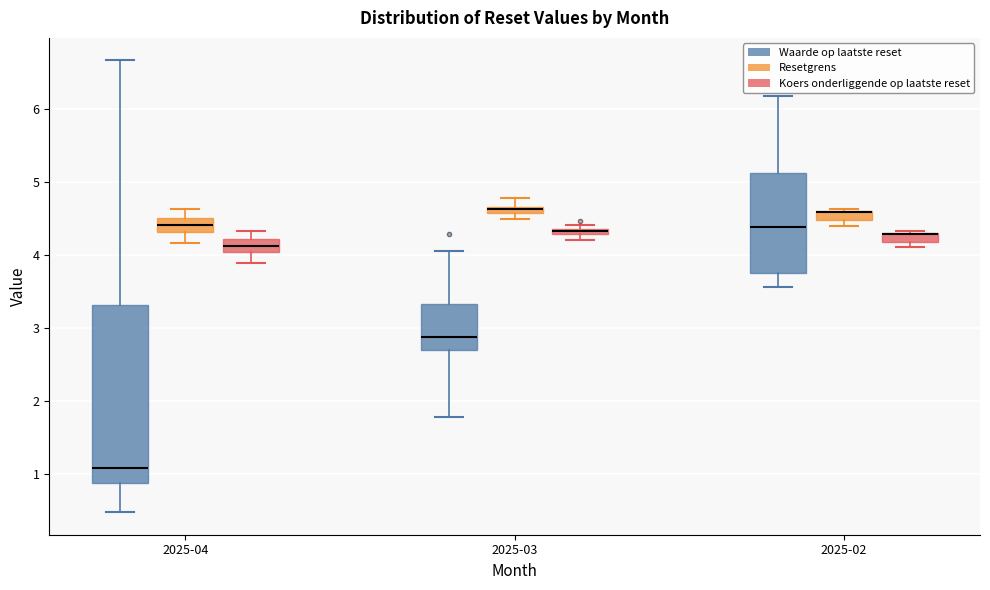

Where is the upper edge of the box for 2025-02 (Resetgrens) on the y-axis? The values are not printed on the chart, so give them approximately, as read against the axis.

4.6